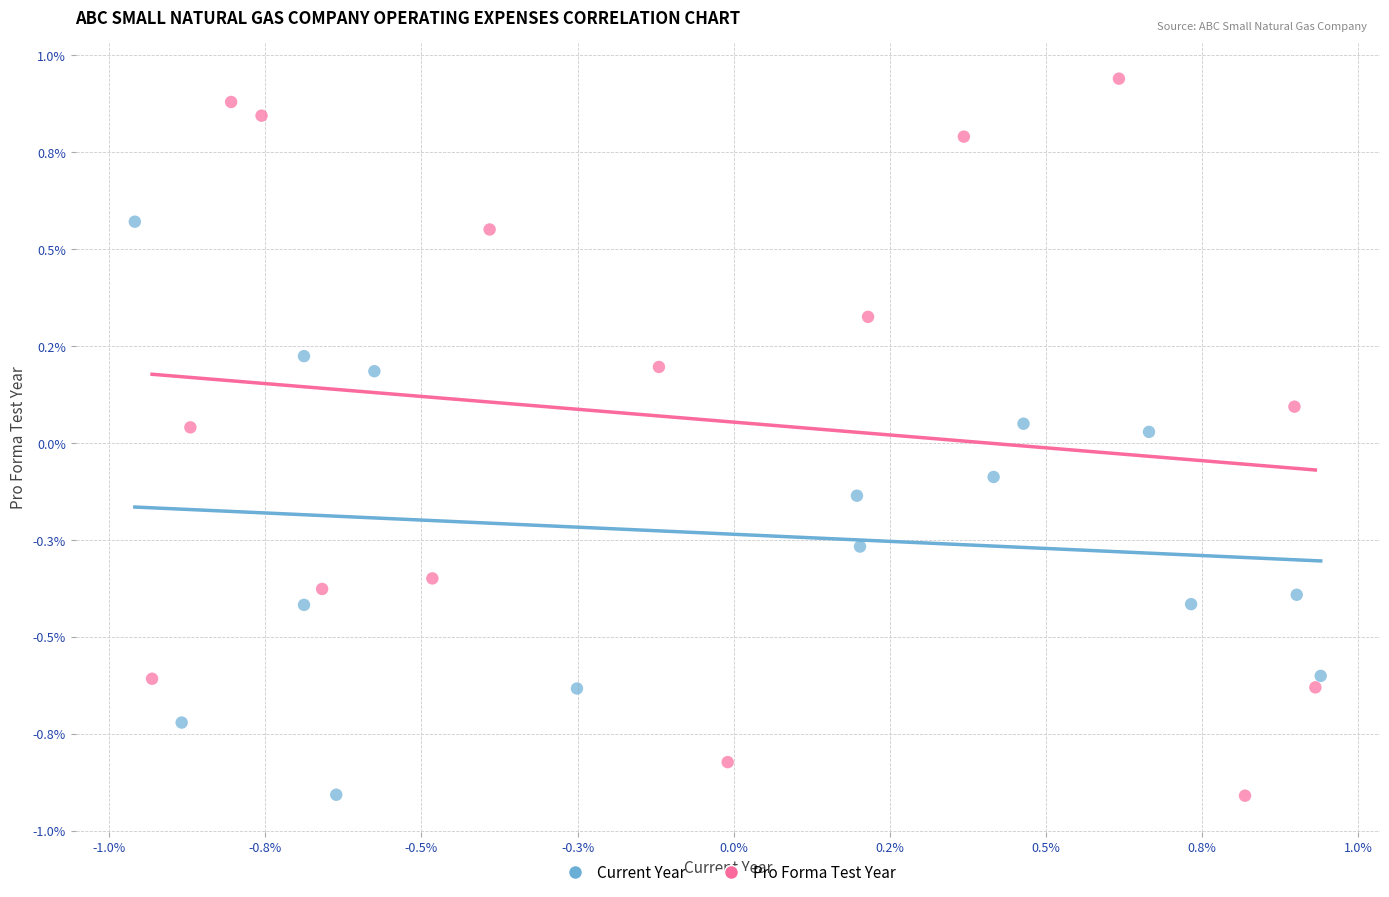

What are all the series names shown in the legend?

Current Year, Pro Forma Test Year